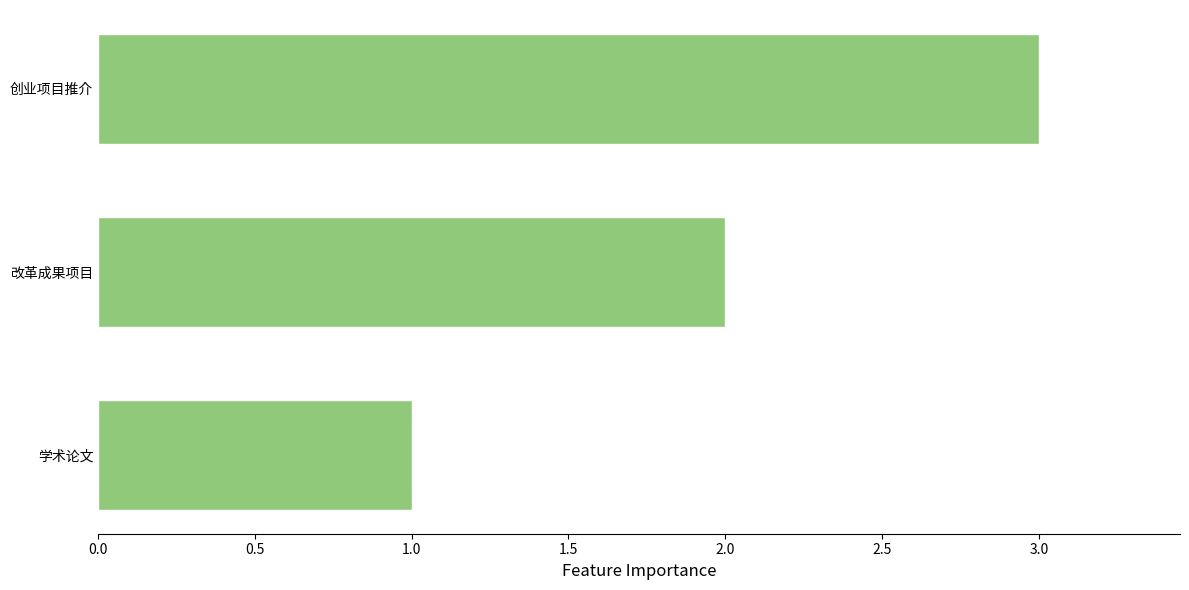

Where is the data nearest to the value 2?

改革成果项目